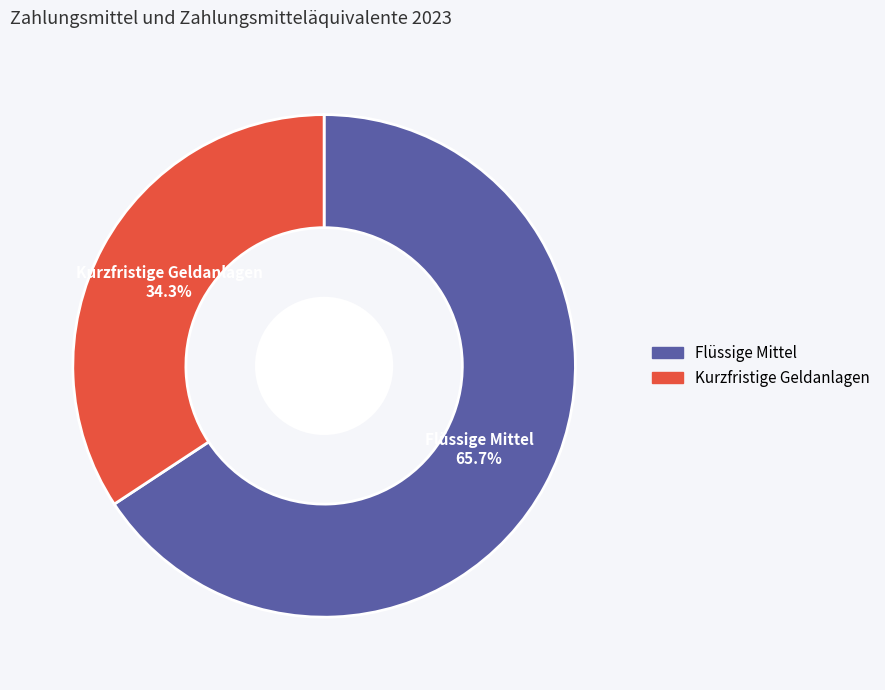

To the nearest percent, what percentage of the pie is Flüssige Mittel?

66%